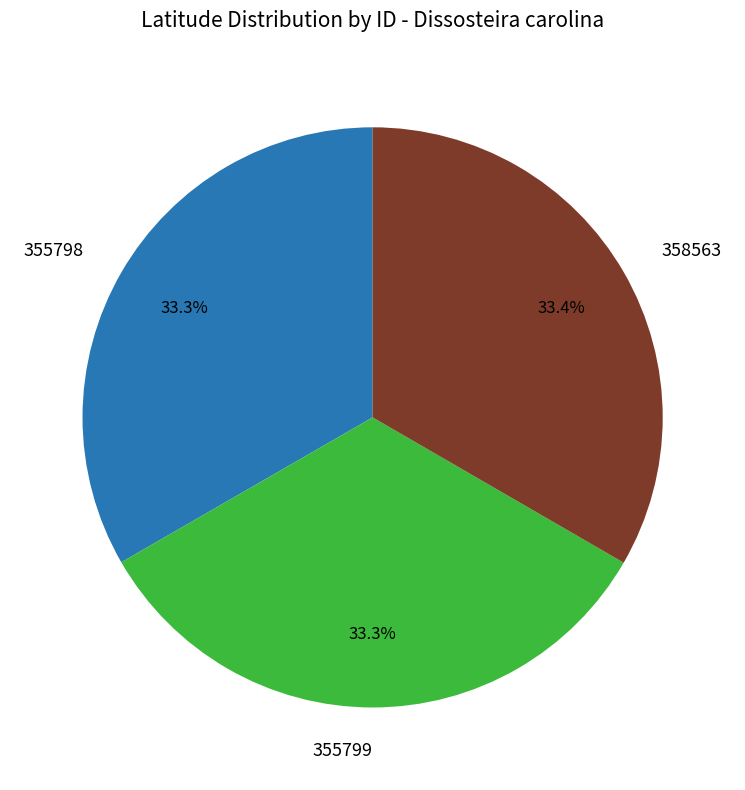

How many slices are in this pie chart?

3